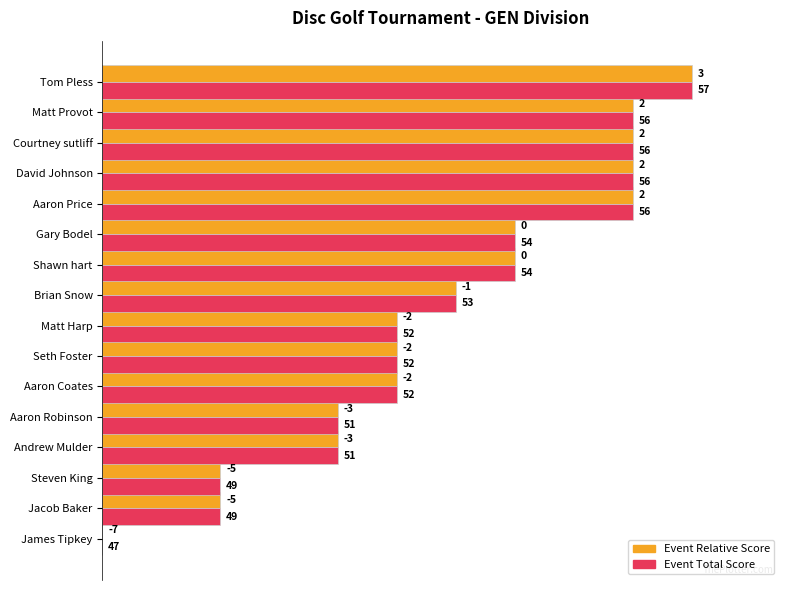

What are all the series names shown in the legend?

Event Relative Score, Event Total Score